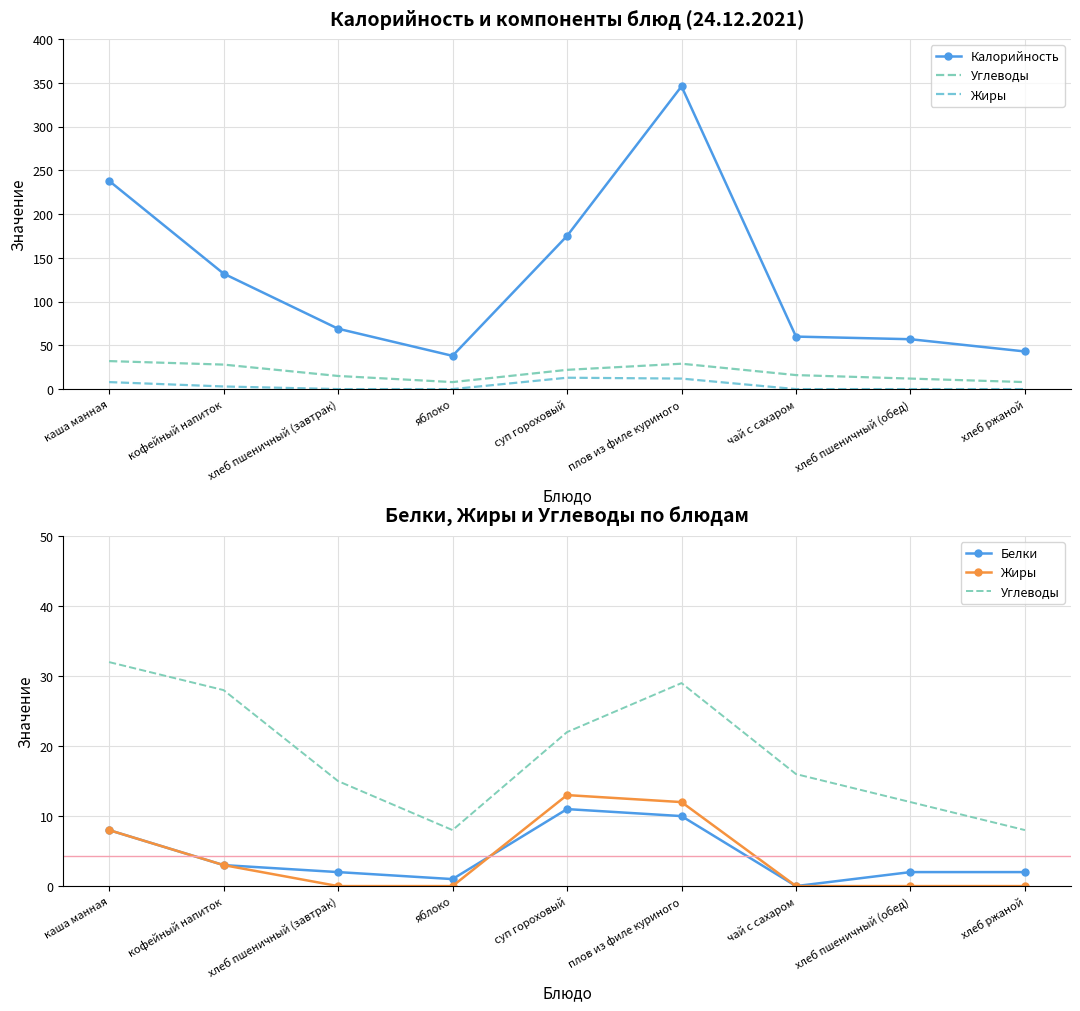

How many values in Жиры are above zero?

4